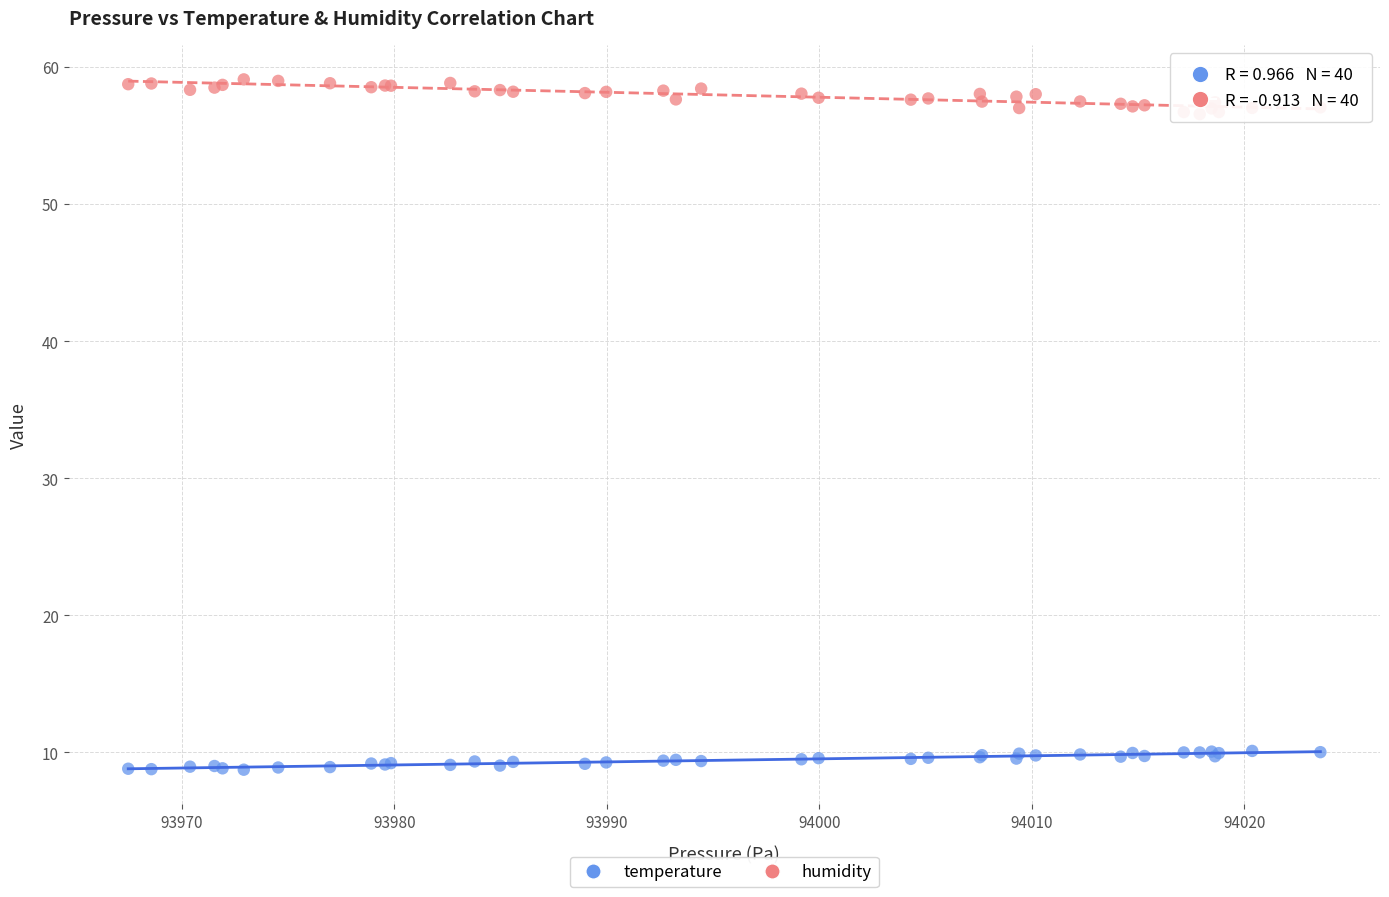

What are all the series names shown in the legend?

temperature, humidity